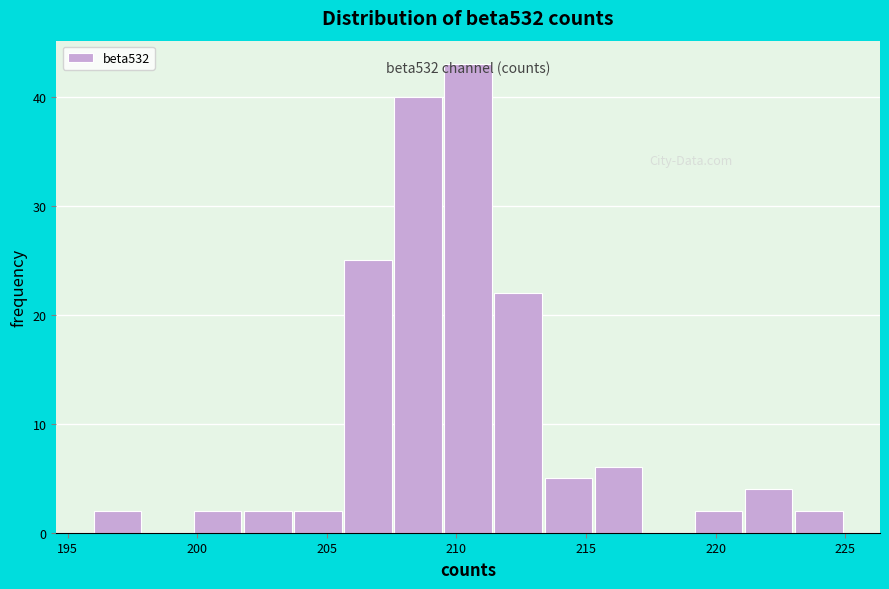

Read against the x-axis, roughly where is the centre of the tallest bar?

210.5